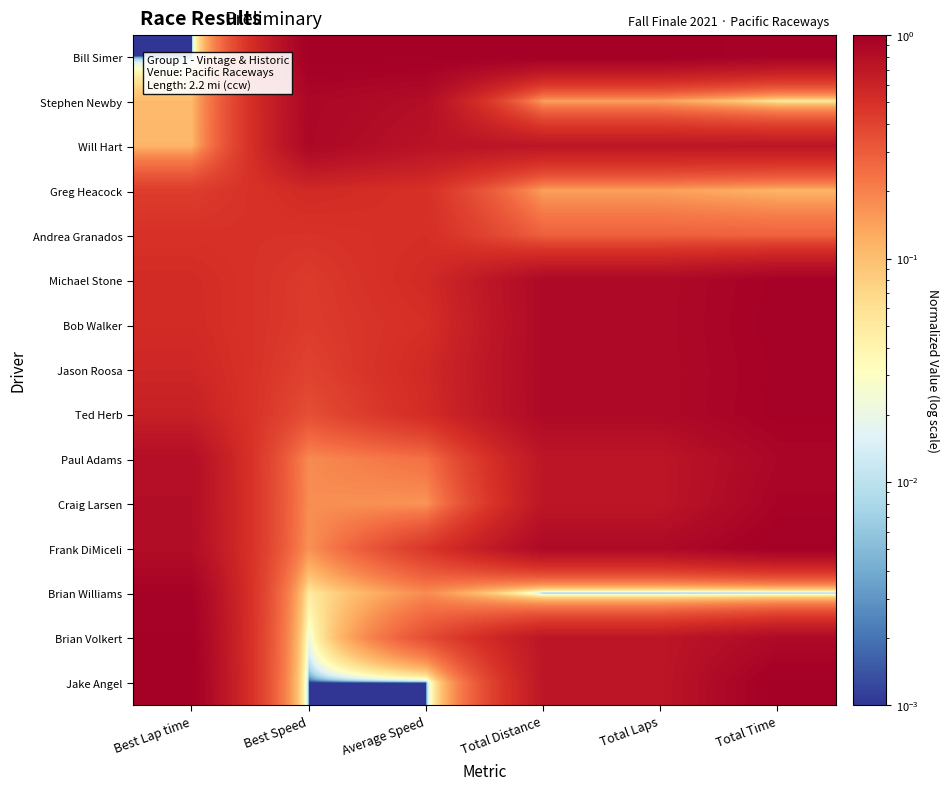

How many distinct data groups are displayed?

15